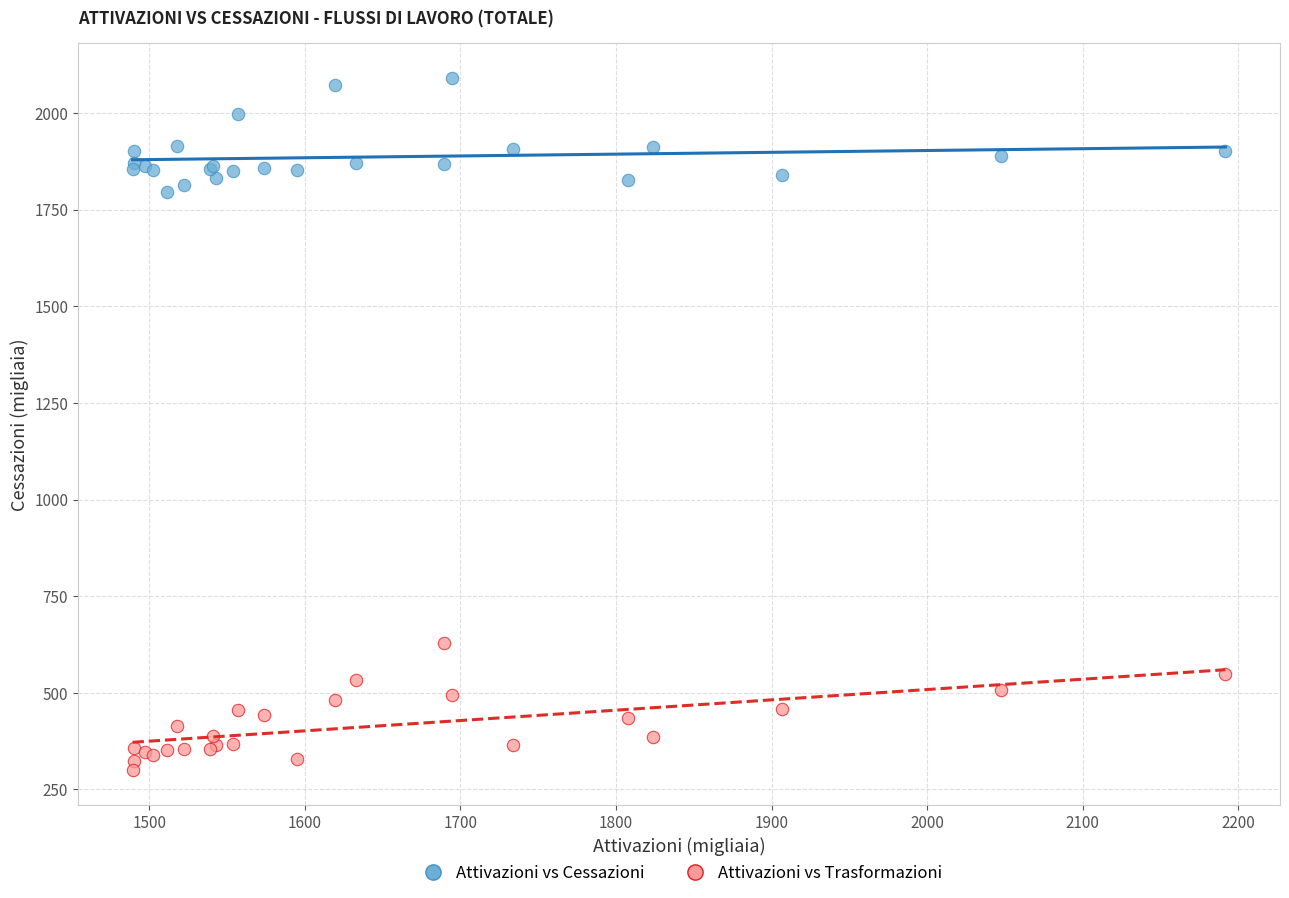

Which series reaches the minimum Y coordinate?

Attivazioni vs Trasformazioni